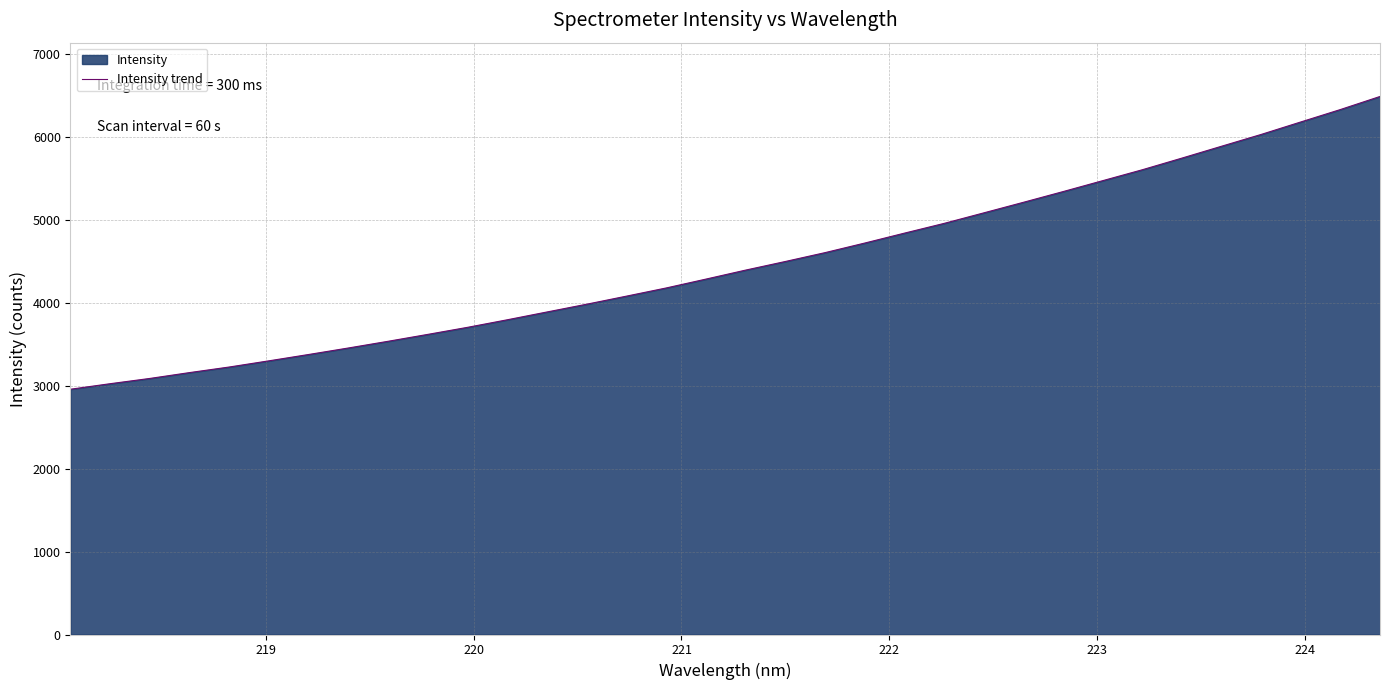

What is the greatest value displayed?

6489.2